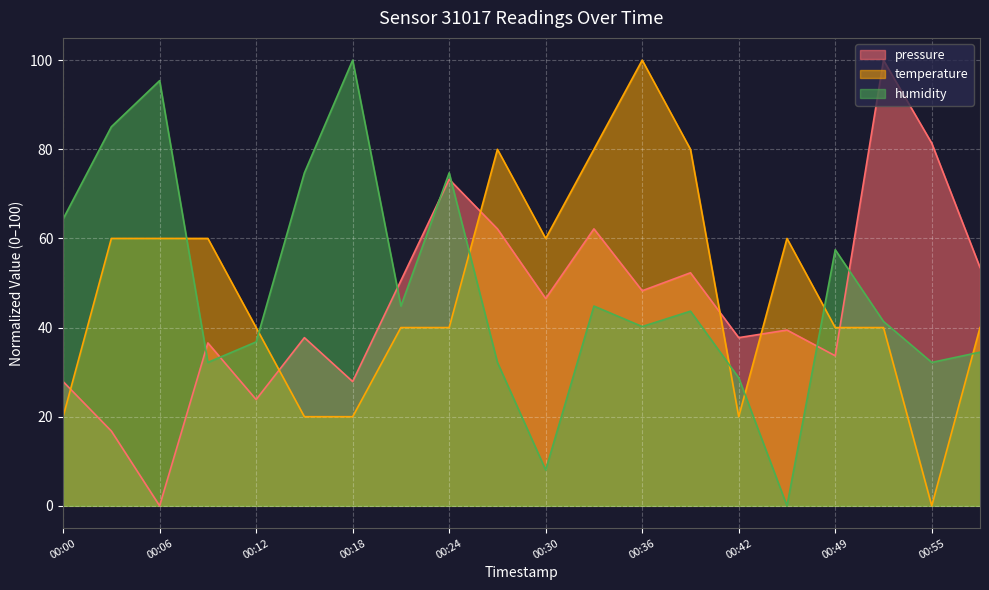

What are all the series names shown in the legend?

pressure, temperature, humidity